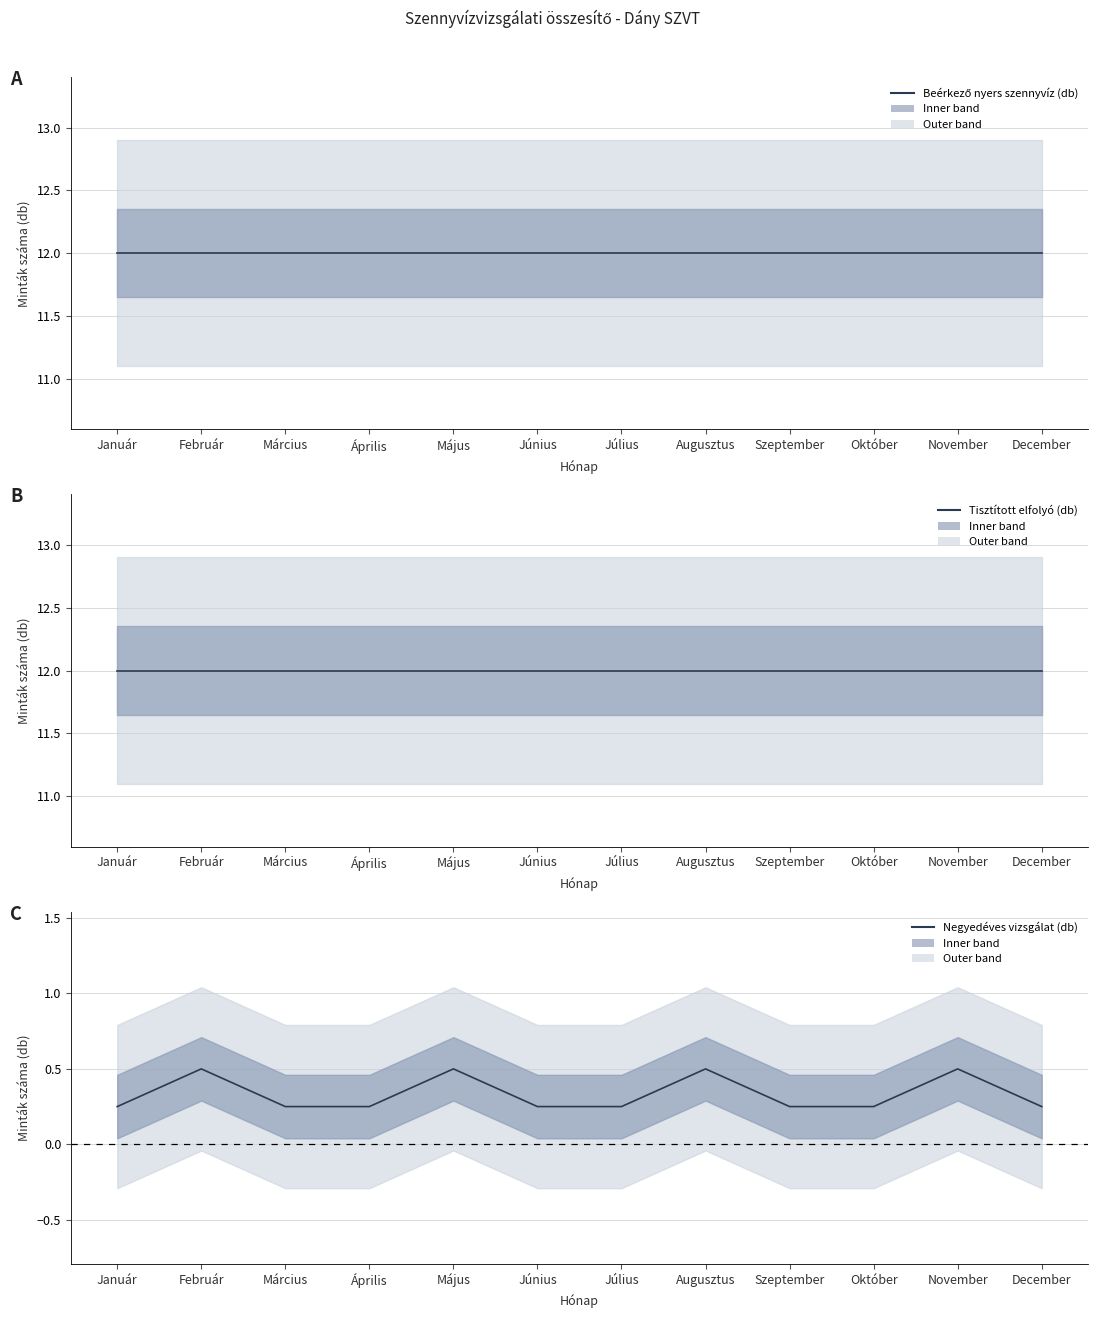

What is the spread (max minus min) of values at December?

11.7